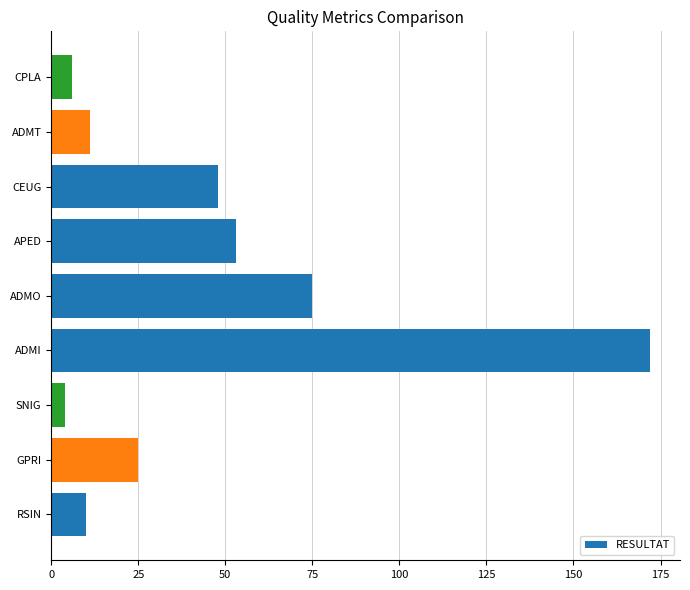

How many data points are less than 25?

4